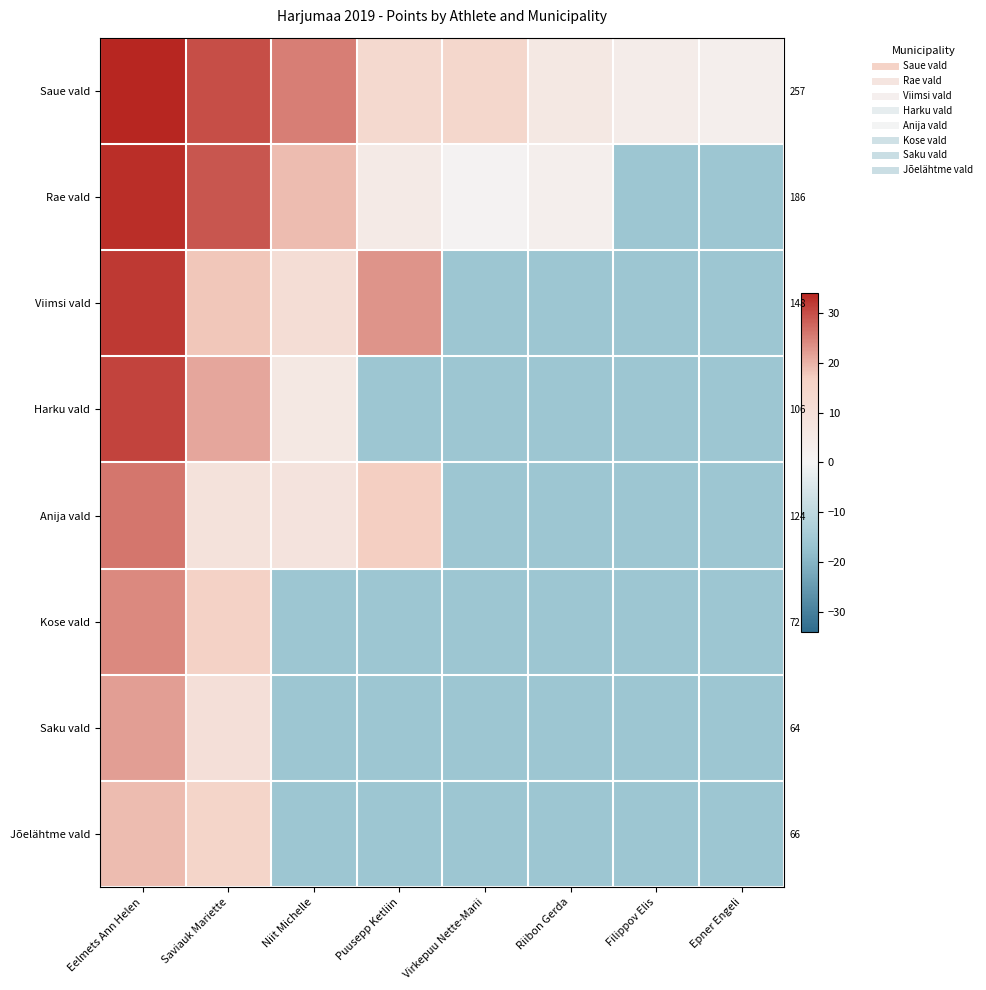

Where does the Anija vald series first go above 8?

Eelmets Ann Helen